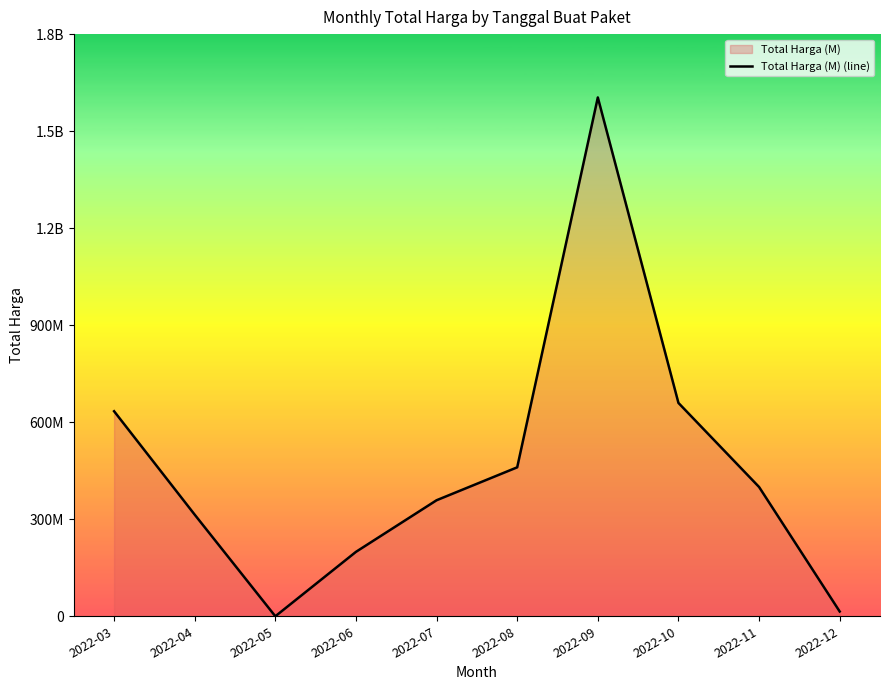

Which category has the lowest value across all series?

2022-05